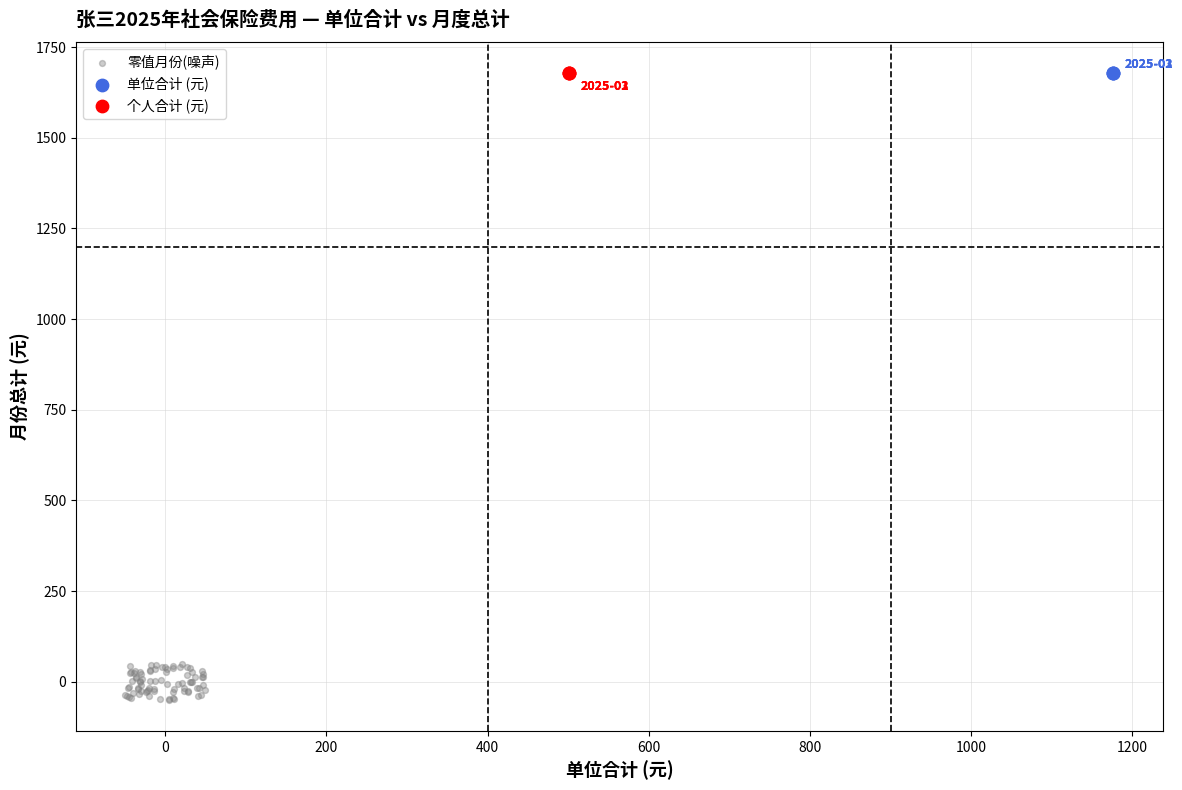

Which series contains the lowest Y value?

零值月份(噪声)